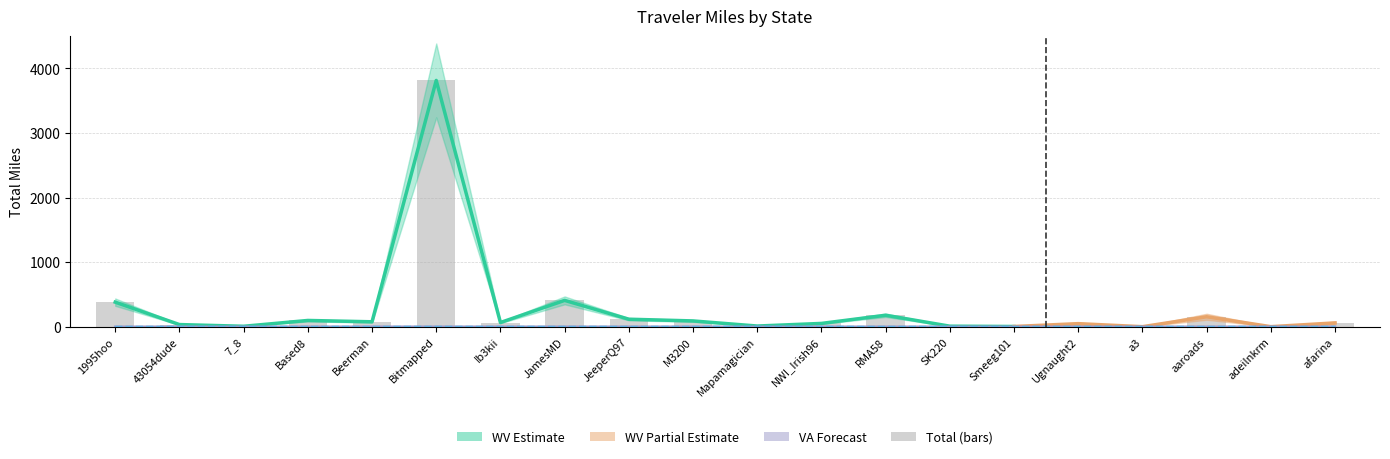

Which series has the largest total across all categories?

Total